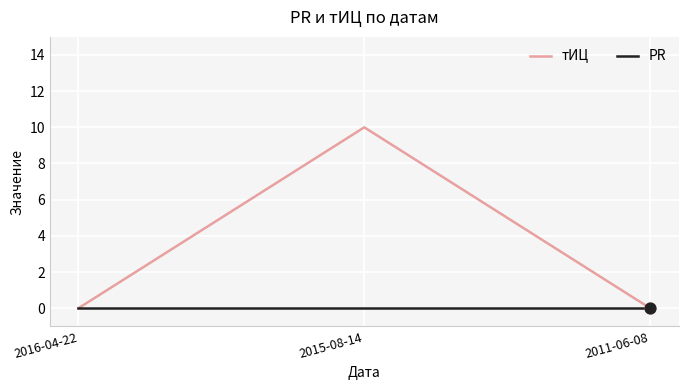

At how many categories does at least one series exceed 6?

1